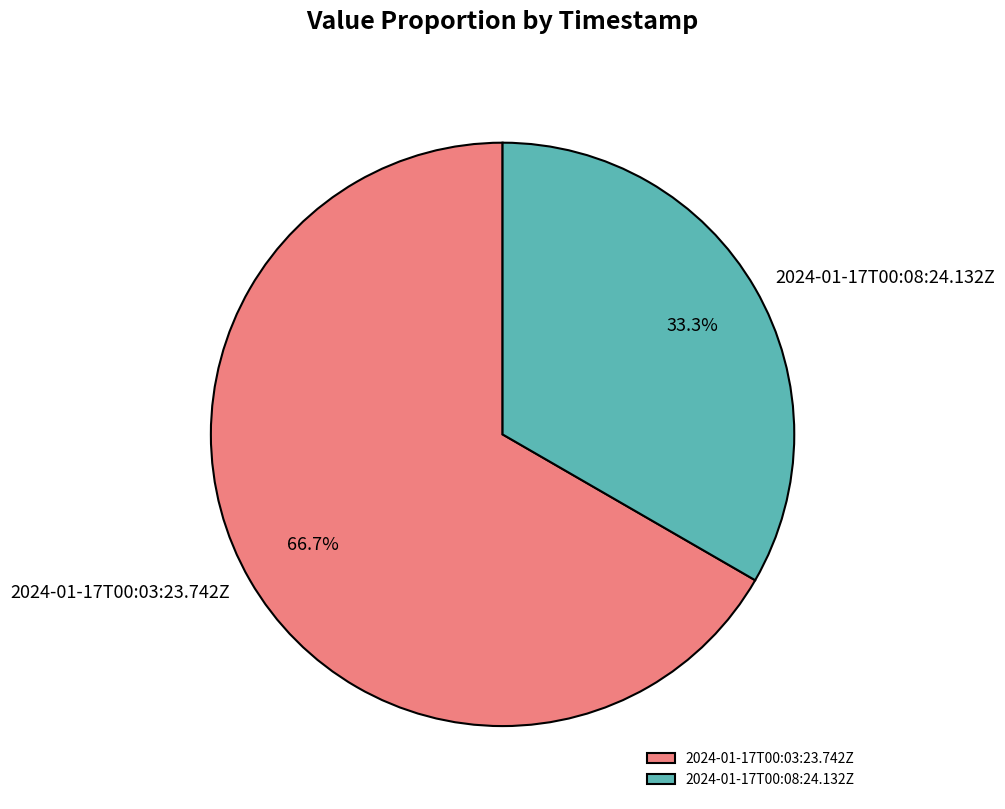

What is the smallest slice in the pie chart?

2024-01-17T00:08:24.132Z